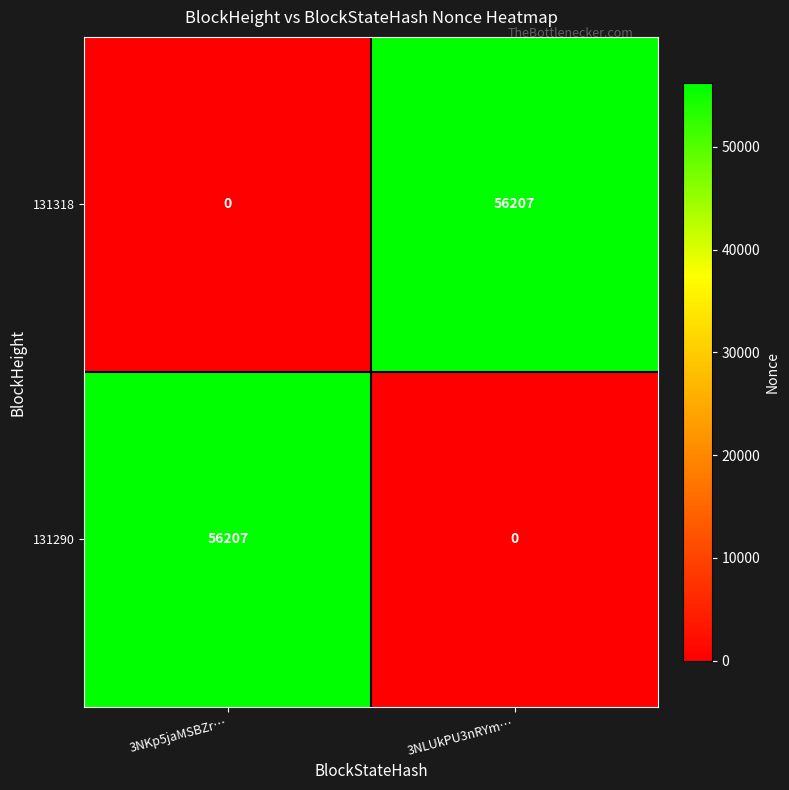

What is the greatest value displayed?

56207